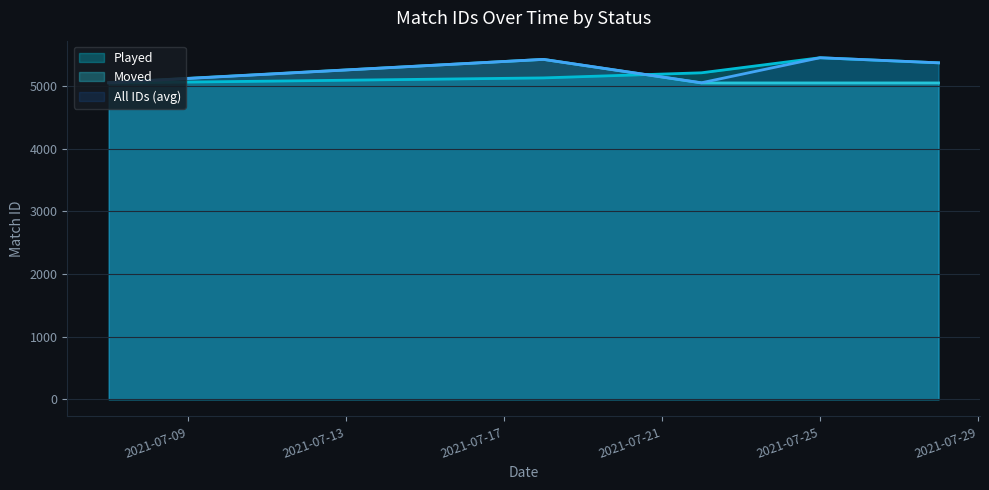

What is the sum of the Played values at 2021-07-07 and 2021-07-18?

10418